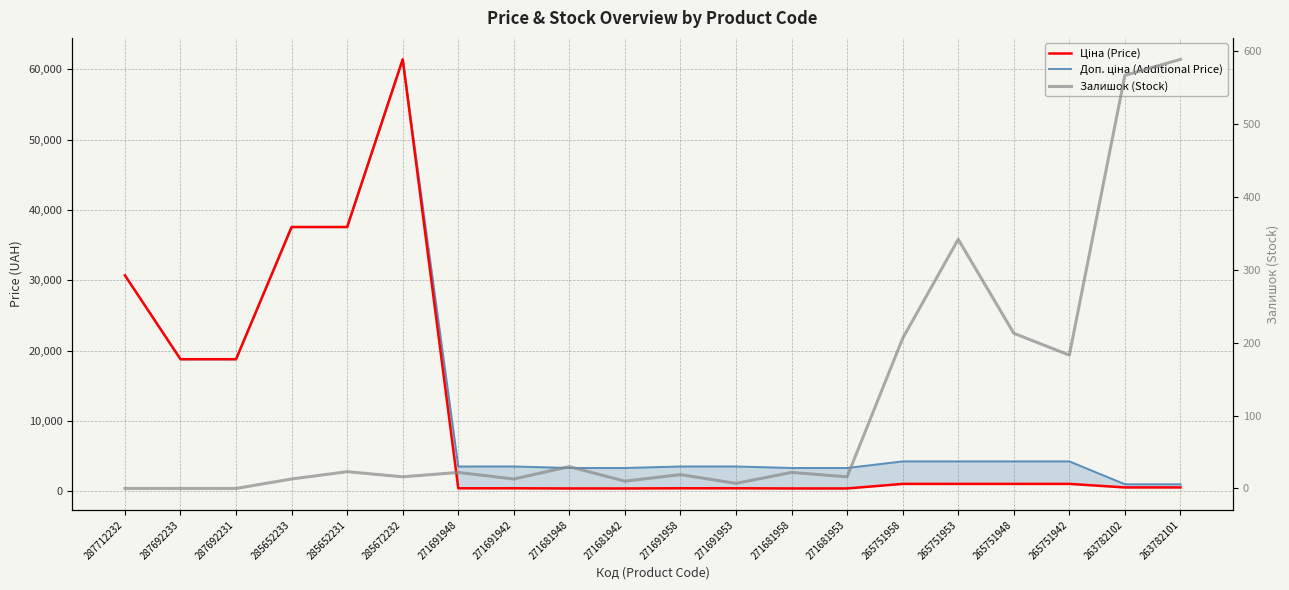

How many interior local valleys does the Залишок (Stock) series have?

6